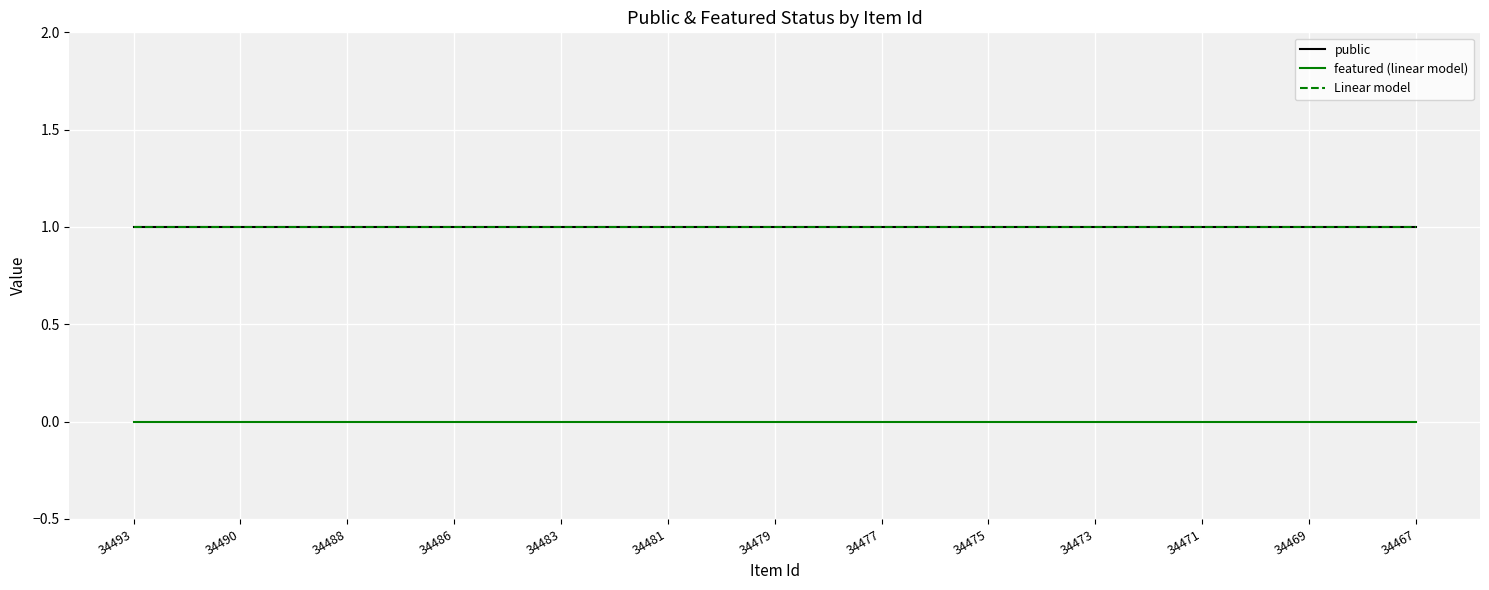

Does the chart have visible grid lines?

Yes